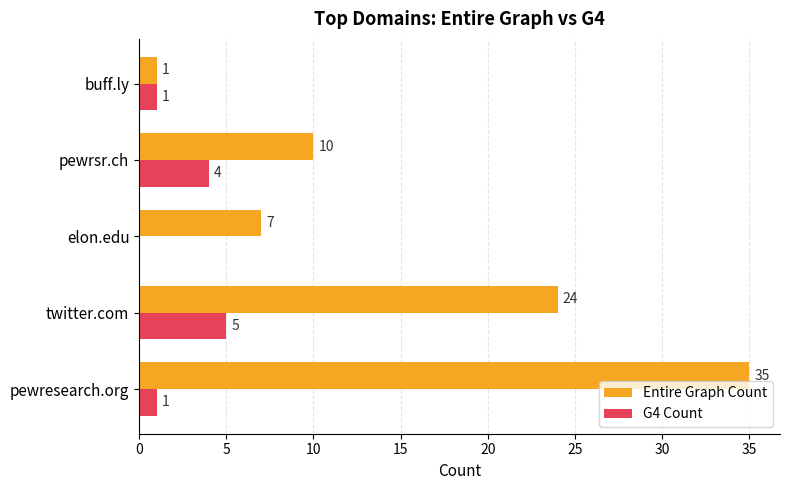

Where is Entire Graph Count nearest to the value 18?

twitter.com